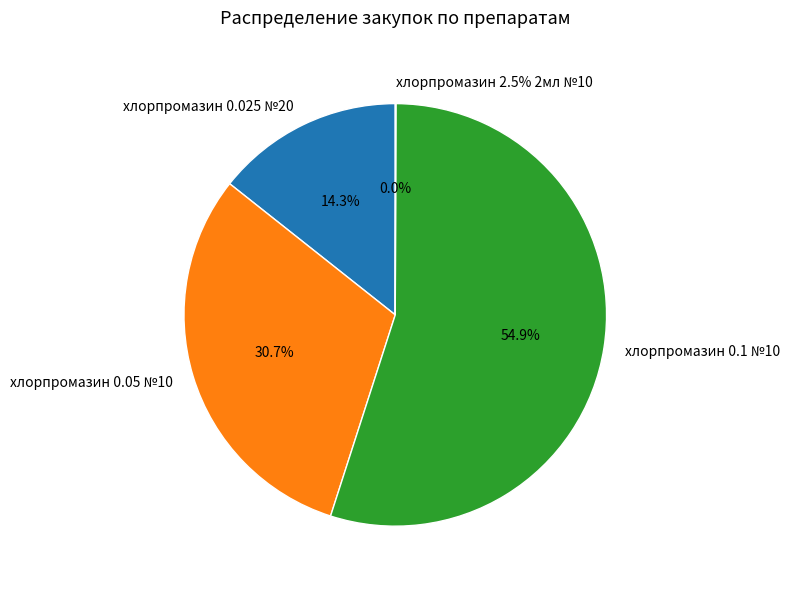

Is the sum of хлорпромазин 0.1 №10 (3) and хлорпромазин 0.1 №10 (1) greater than half?

No